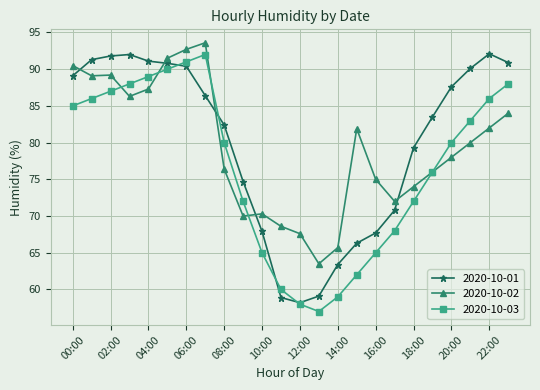

True or false: 2020-10-03 has more than 1 interior local peaks.

False